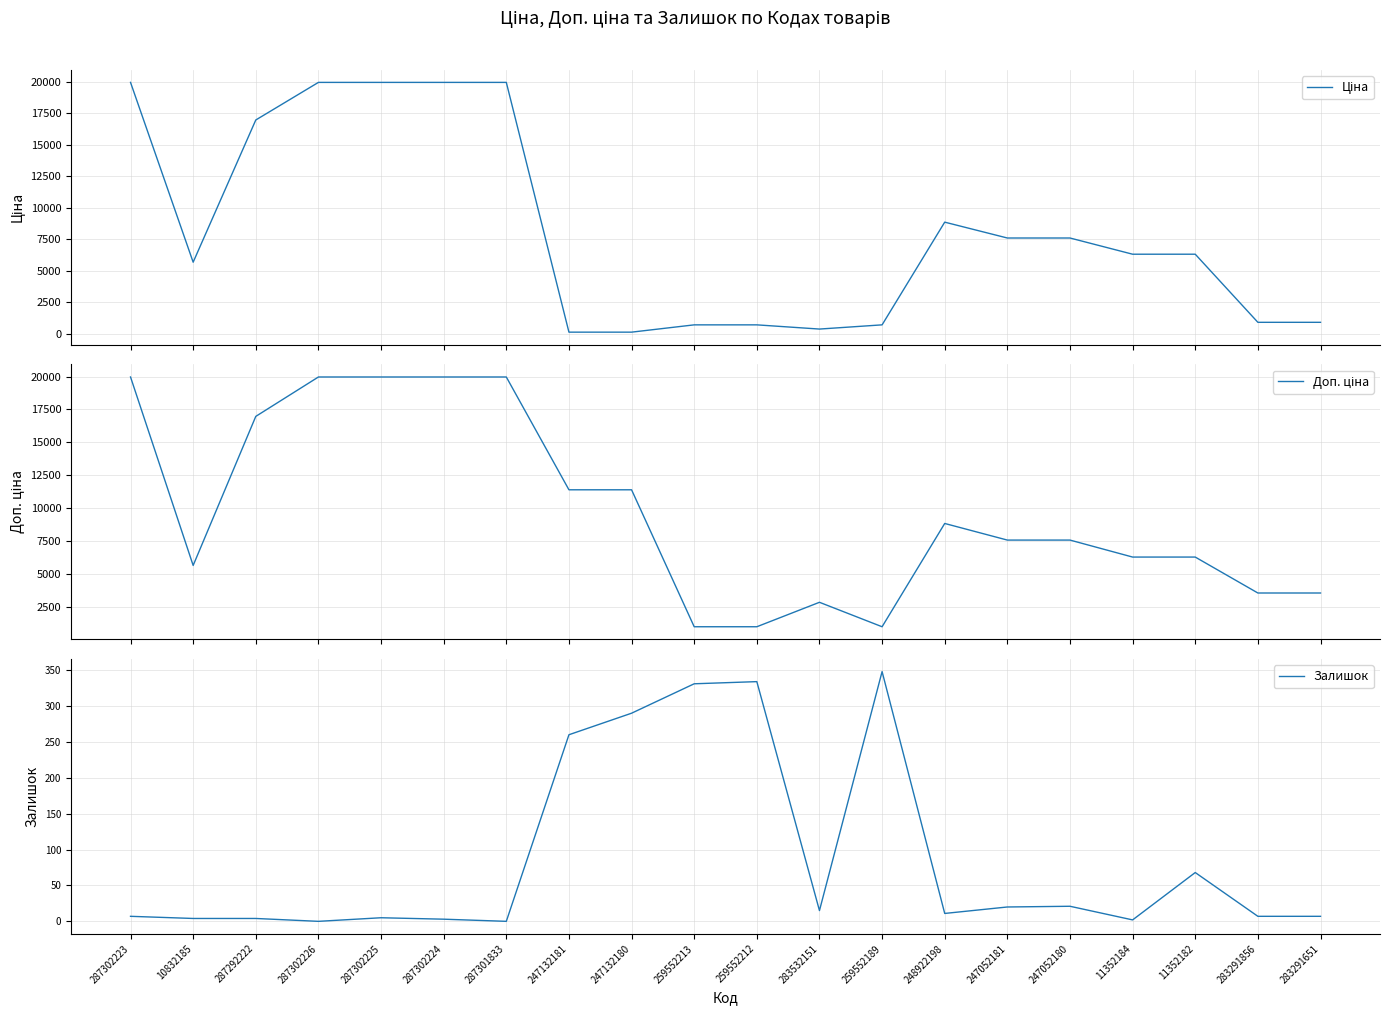

What position from the left is 247132180?

9